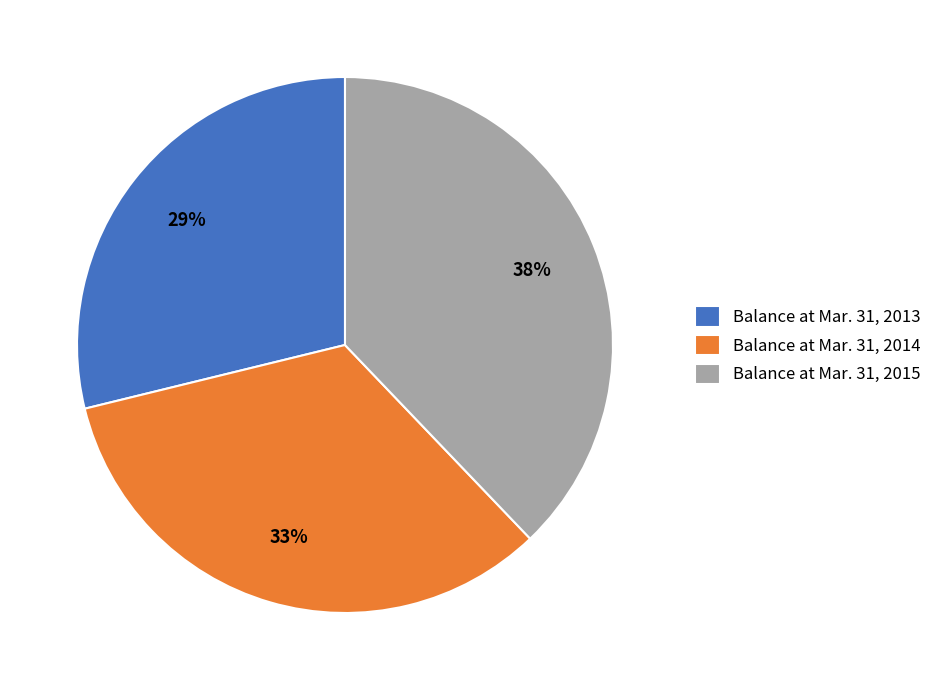

To the nearest percent, what percentage of the pie is Balance at Mar. 31, 2014?

33%